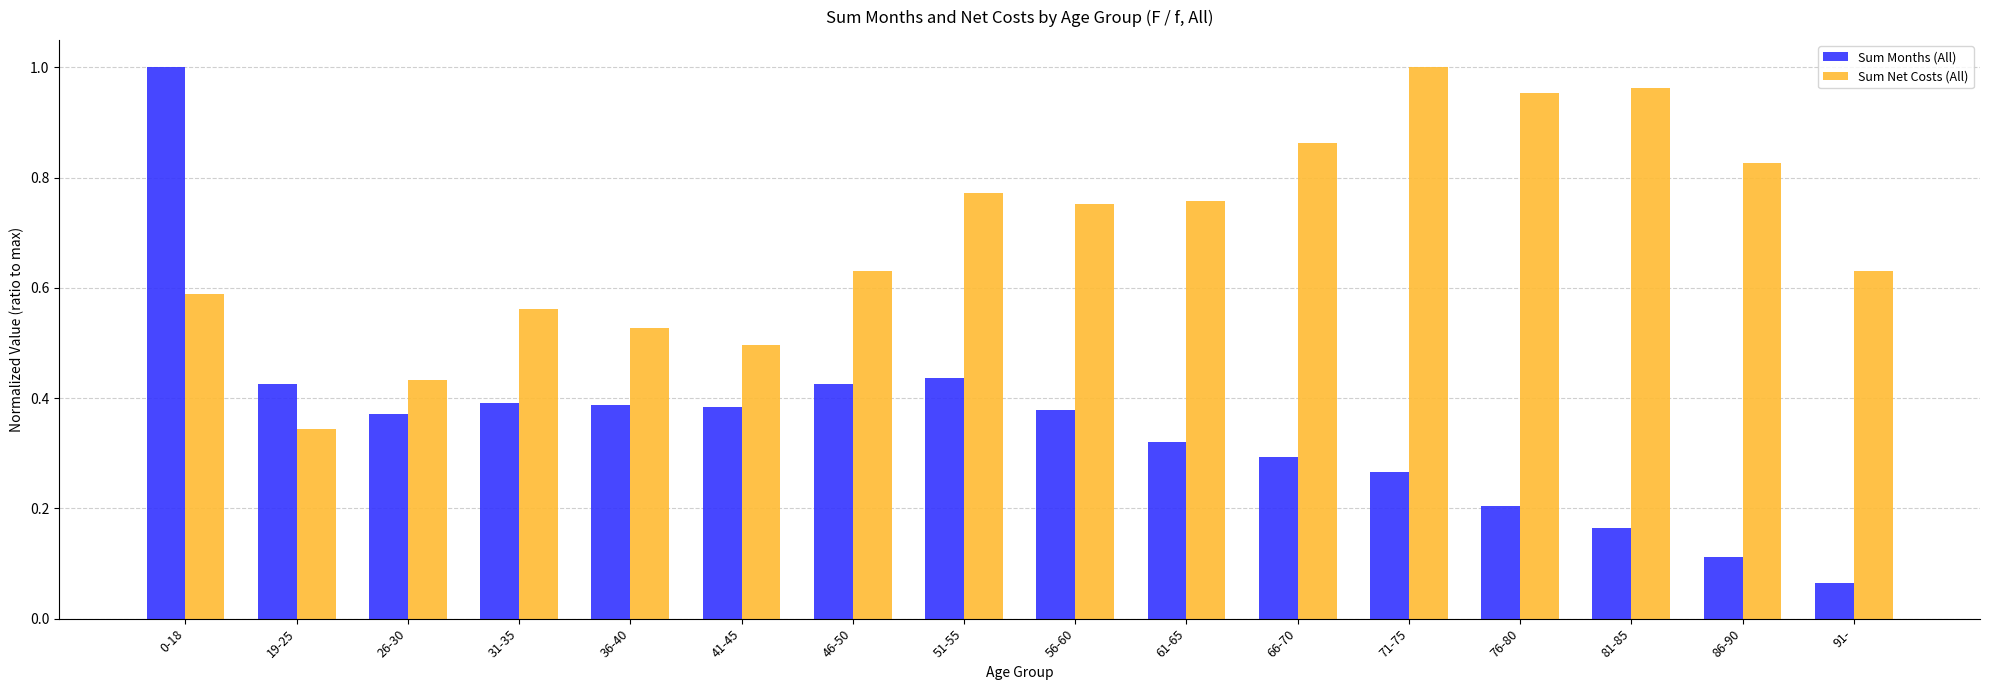

Is the value of Sum Net Costs (All) at 31-35 greater than the value of Sum Months (All) at 51-55?

Yes